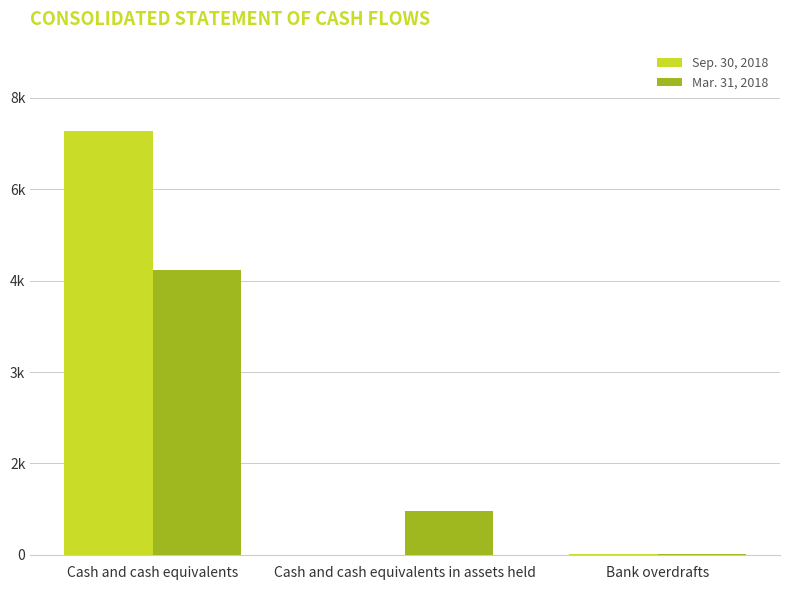

Does the chart contain stacked bars?

No